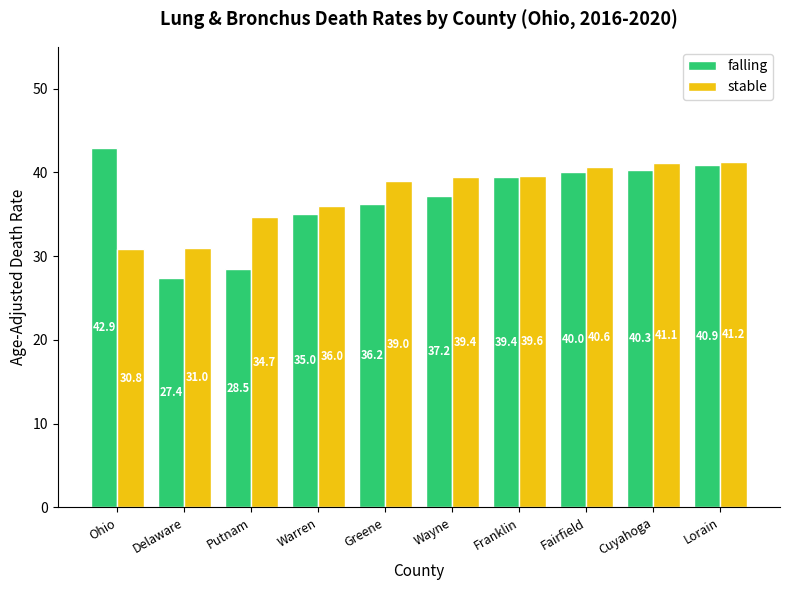

Which series has the largest range (max minus min)?

falling